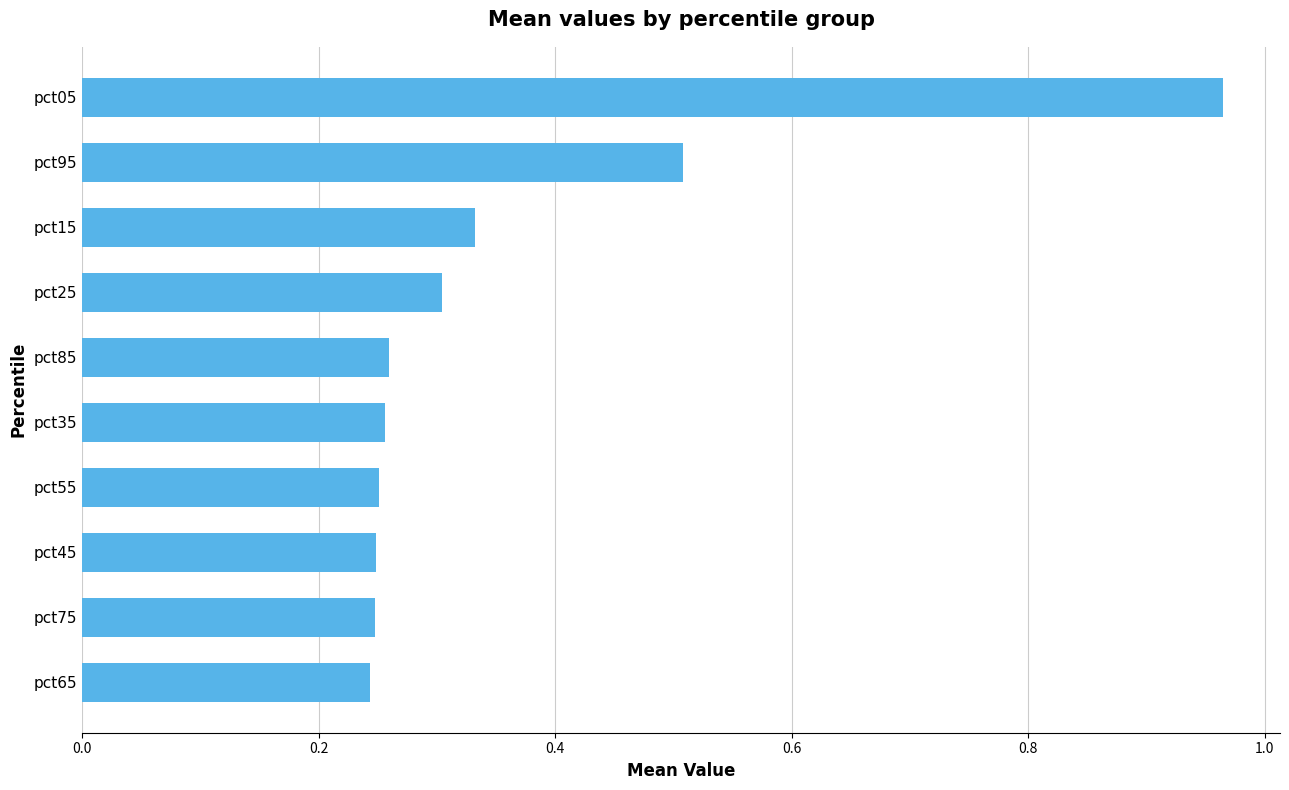

What is the sum of all values?

3.6